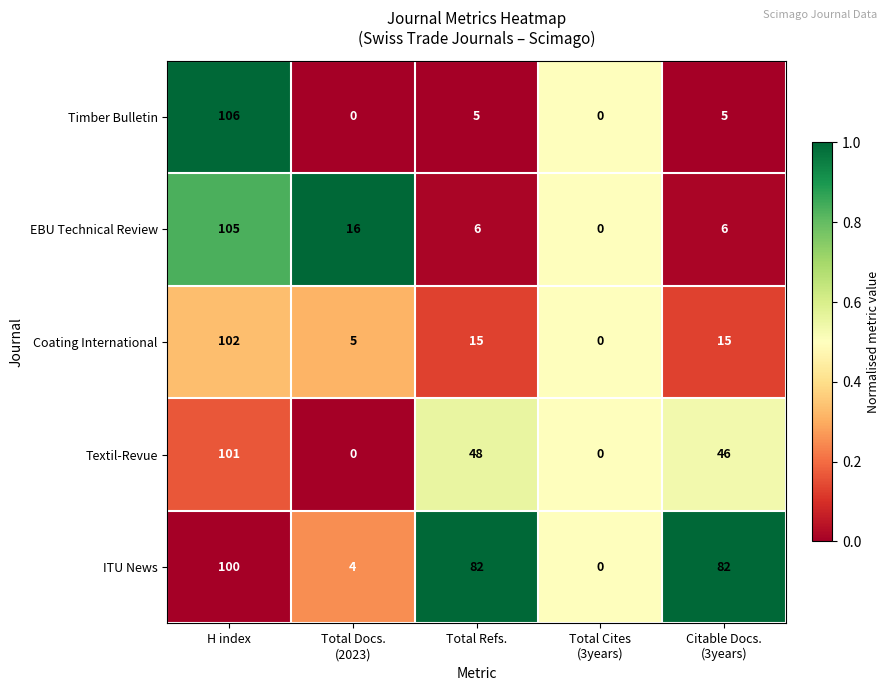

Which series has the largest total across all categories?

ITU News